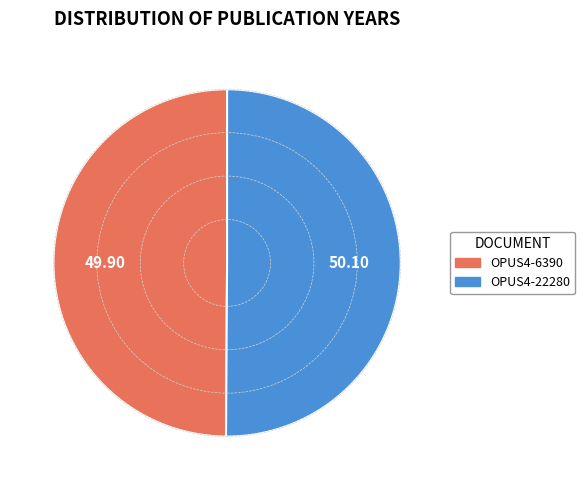

What is the ratio of the value at OPUS4-22280 to the value at OPUS4-6390?

1.0